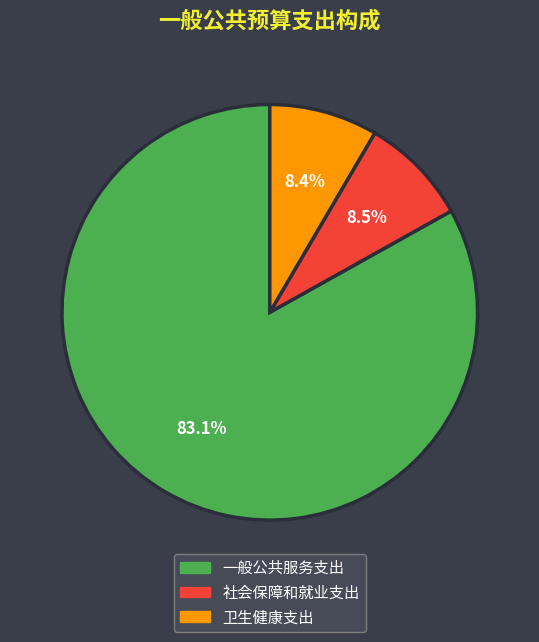

To the nearest percent, what is the combined percentage of 卫生健康支出 and 社会保障和就业支出?

17%